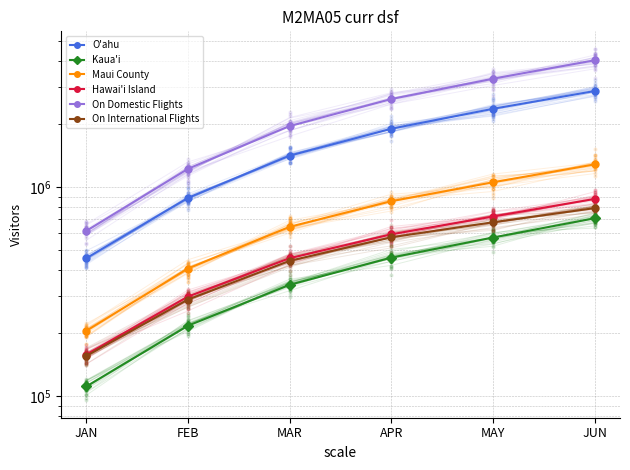

At which category is the sum across all series the highest?

JUN